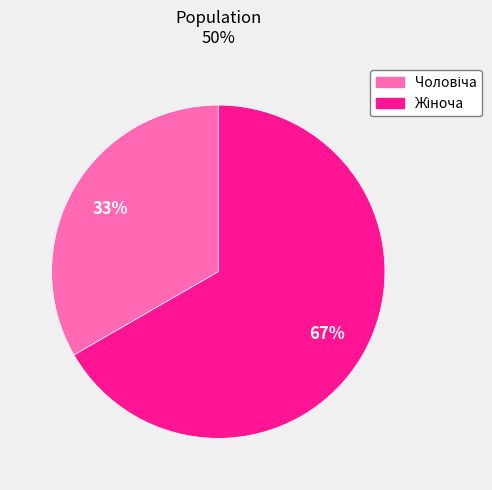

To the nearest percent, what is the average slice percentage?

50%